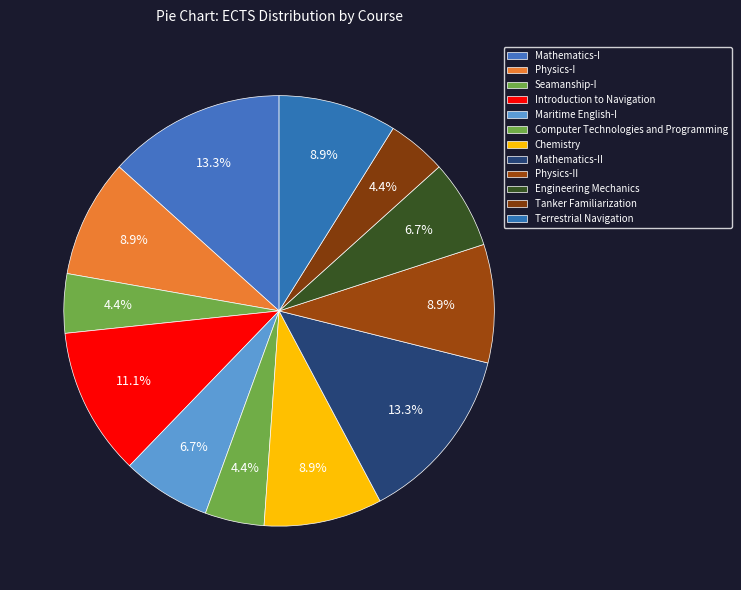

Approximately how many times larger is the value at Physics-I compared to Chemistry?

1.0